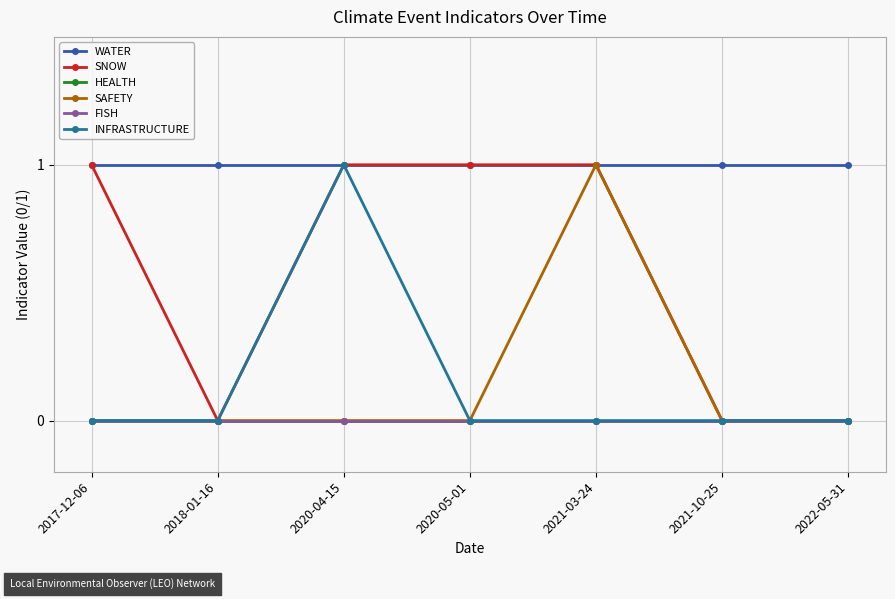

What position from the right is 2018-01-16?

6